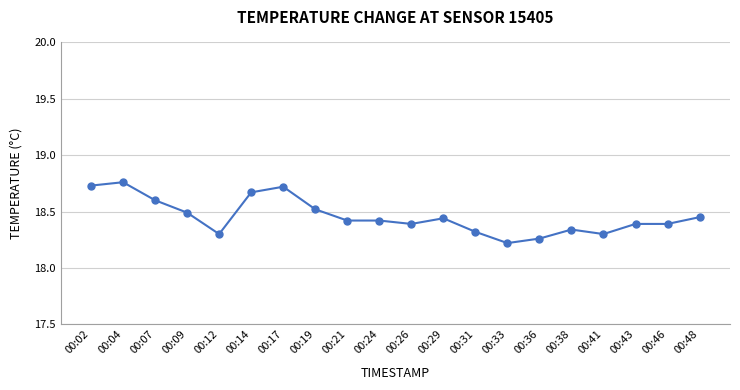

Is this an area chart (filled region under the line)?

No